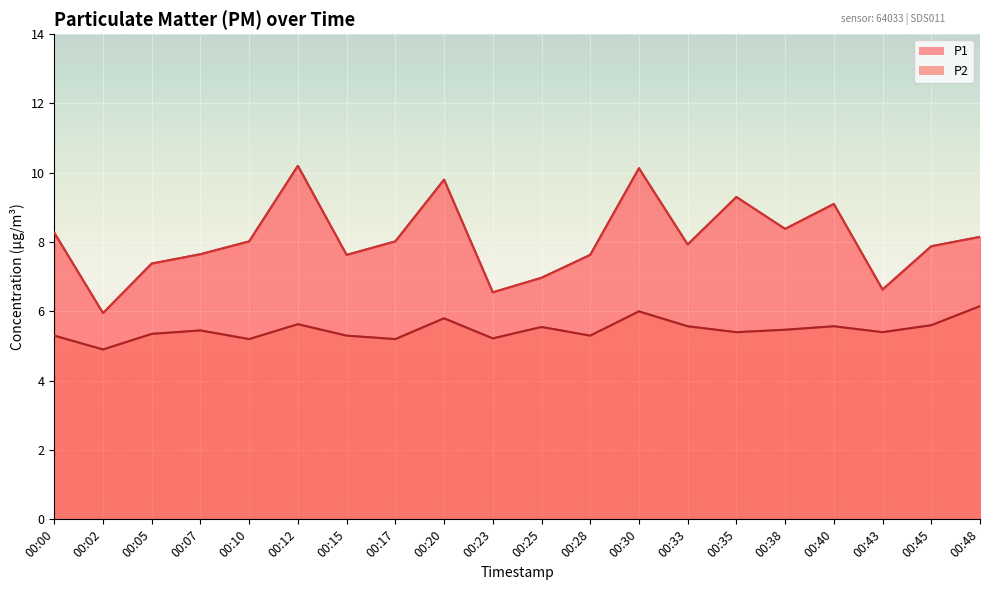

What is the spread (max minus min) of values at 00:48?

2.0